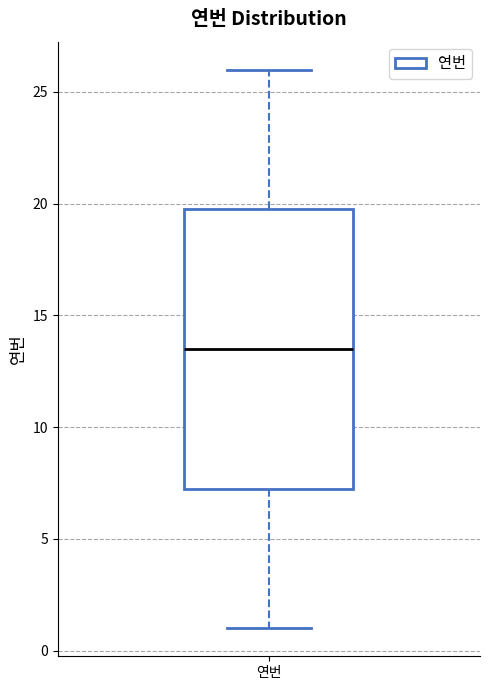

Where is the lower edge of the box for 연번 on the y-axis? The values are not printed on the chart, so give them approximately, as read against the axis.

7.5